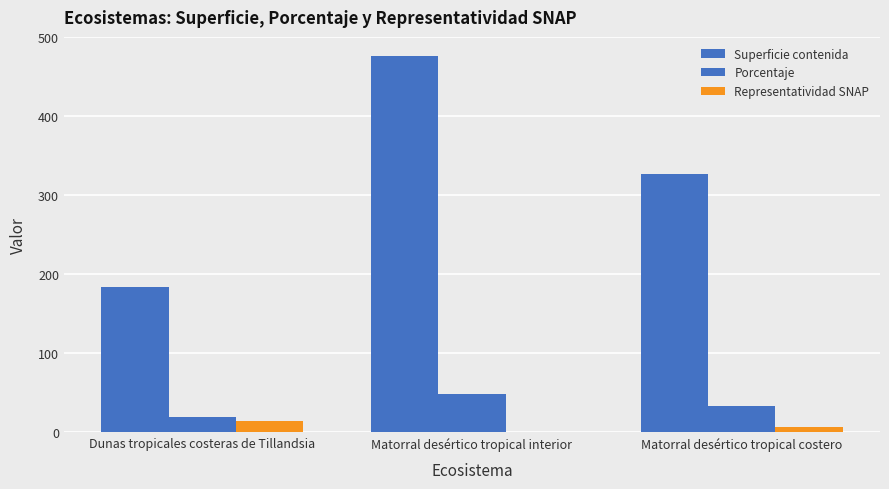

At which category is the sum across all series the highest?

Matorral desértico tropical interior